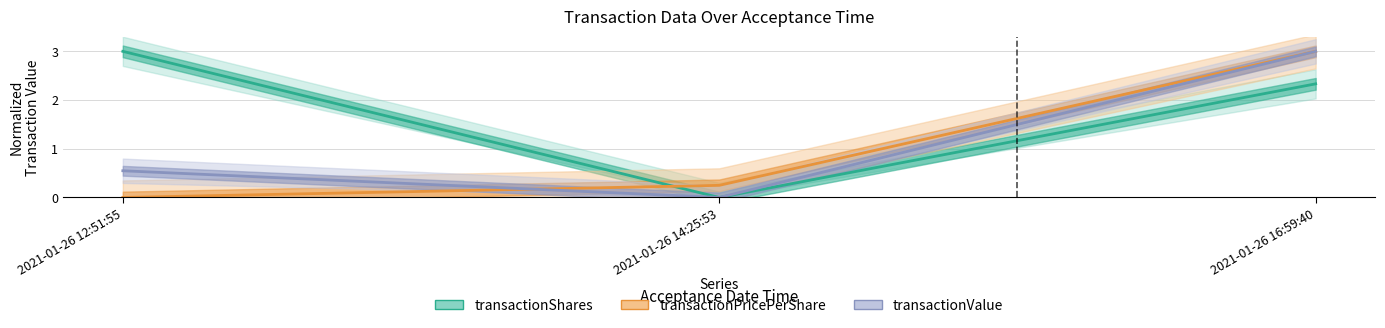

How many transactionValue values are between 0 and 3?

3